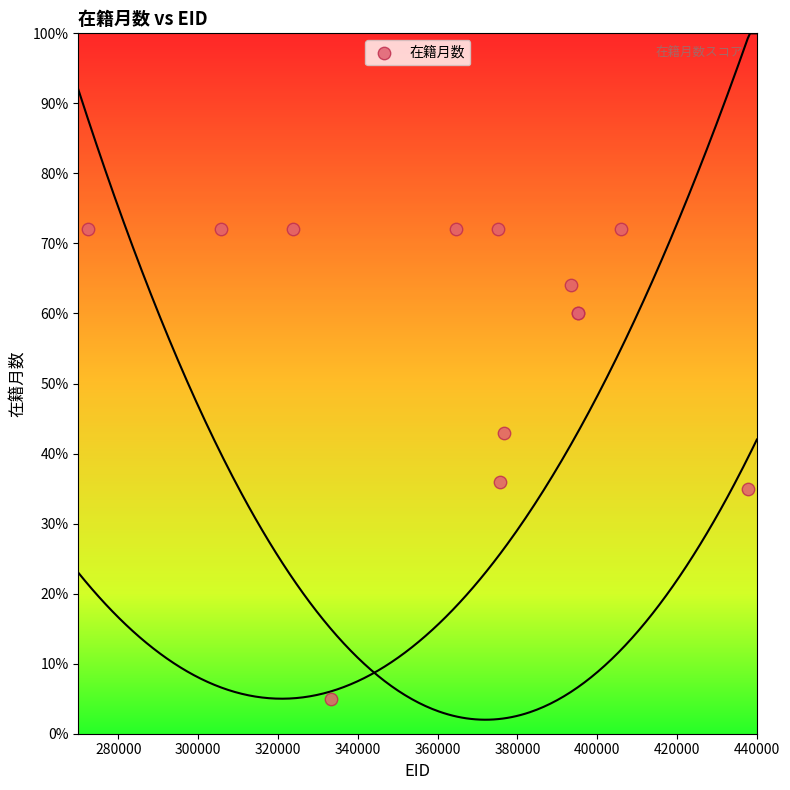

What Y value in the scatter plot is closest to 38?

36